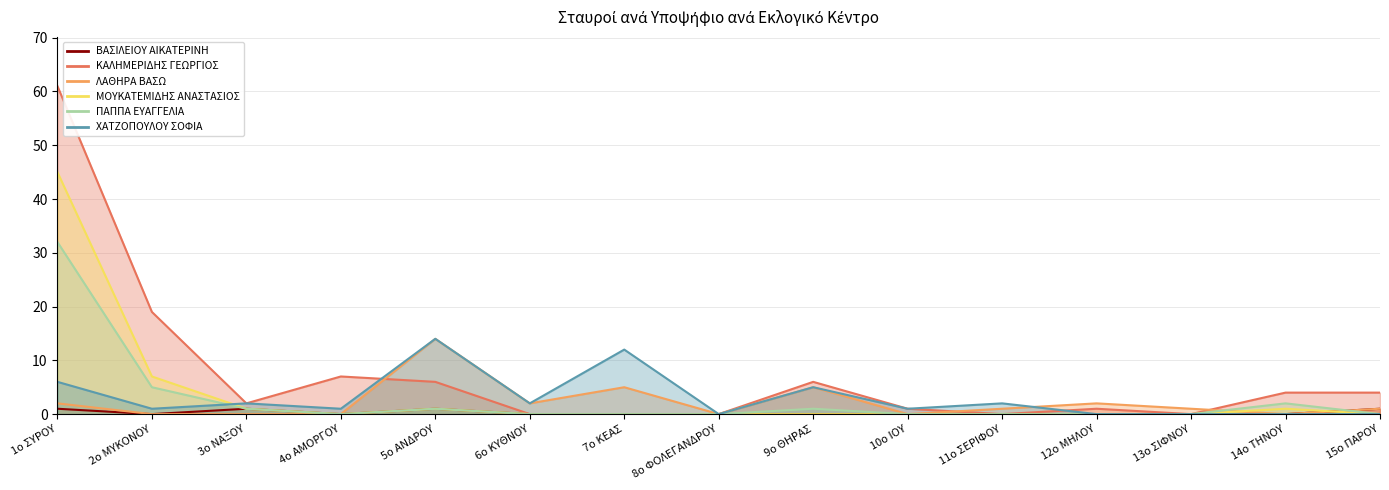

At which category is the sum across all series the highest?

1ο ΣΥΡΟΥ